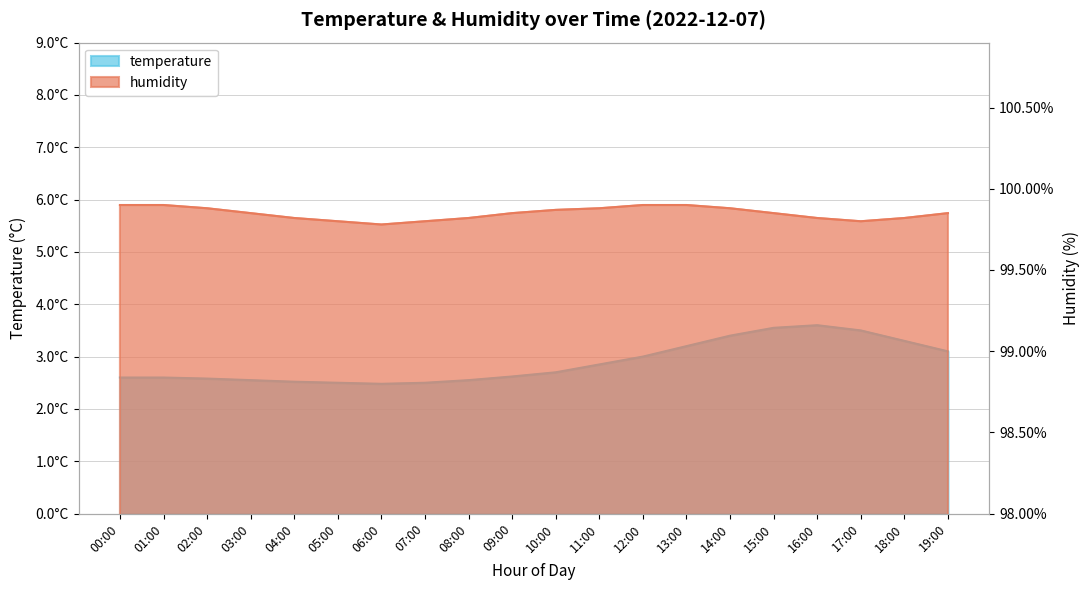

Is the value of temperature at 09:00 greater than the value of humidity at 02:00?

No